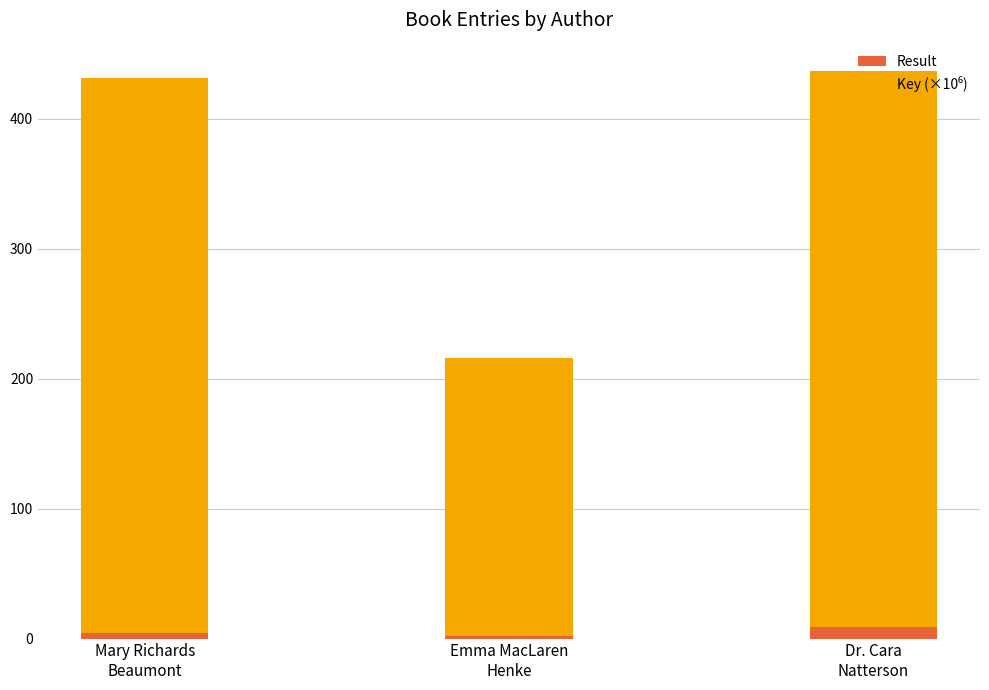

What is the sum of all Result values?

15.0